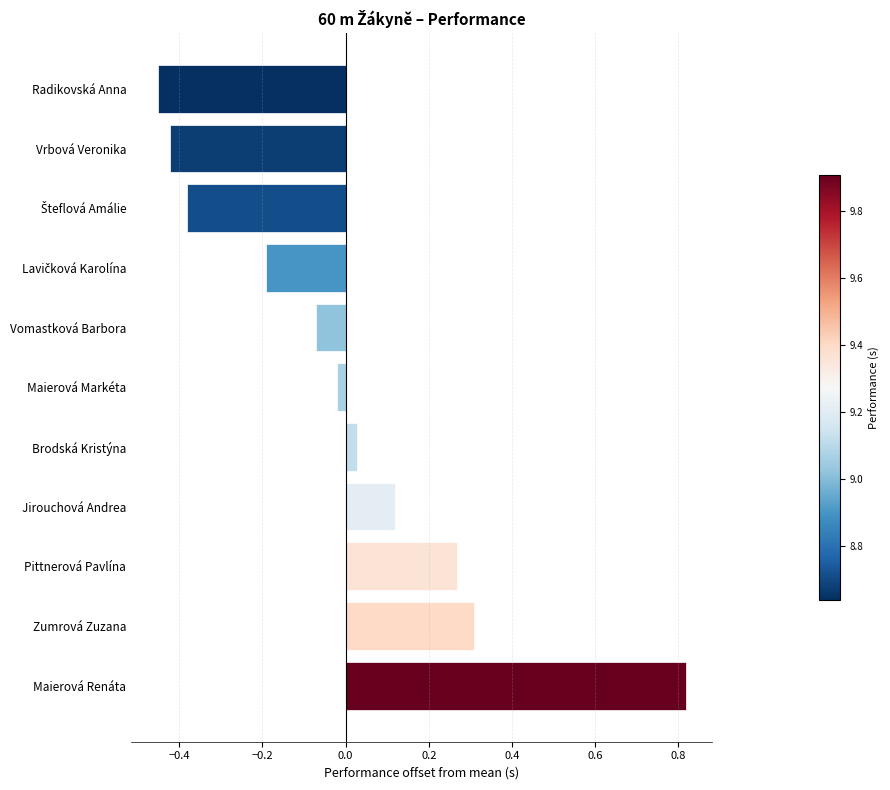

How many bars are there in total?

11